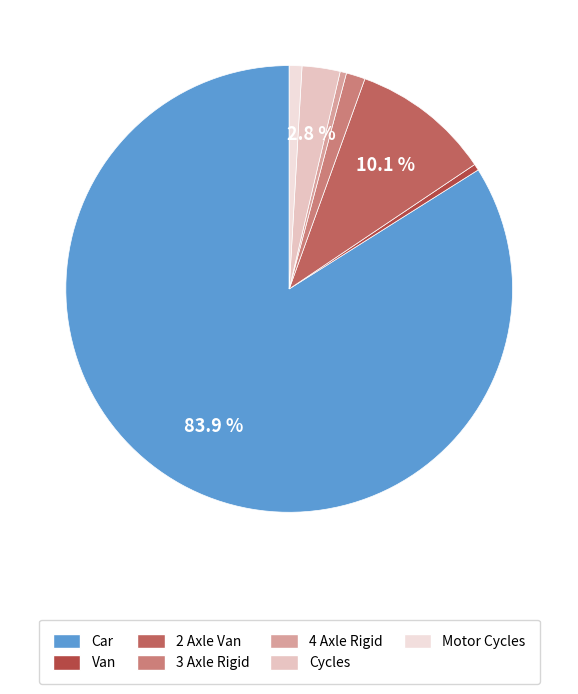

True or false: Cycles accounts for 3% of the total.

True